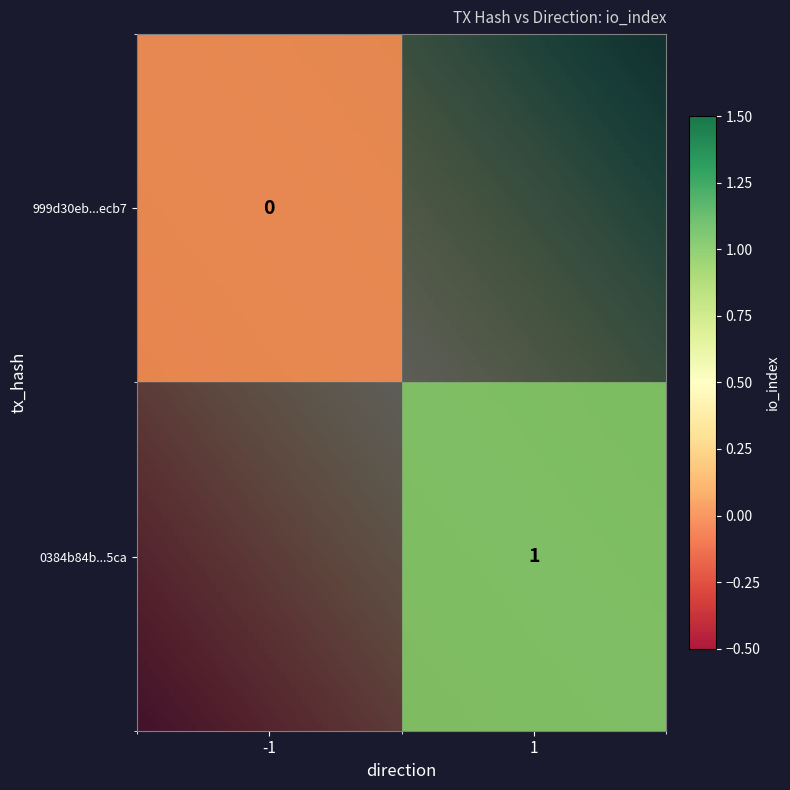

Which has a higher value, direction or io_index?

io_index